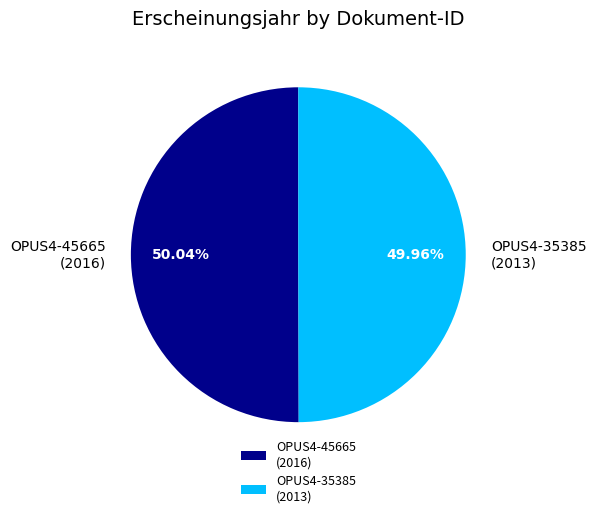

Do OPUS4-35385 (2013) and OPUS4-45665 (2016) together represent more than half of the pie?

Yes